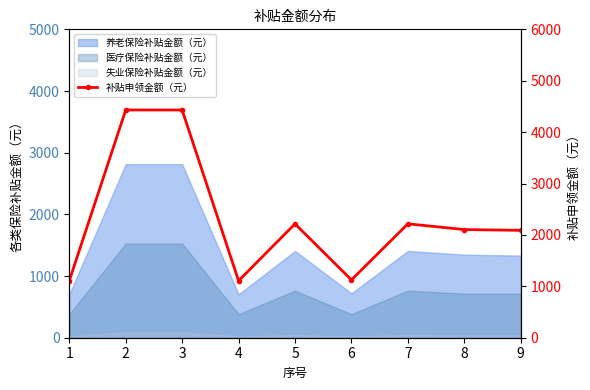

Approximately how many times larger is the value at 4 compared to 3?

0.2